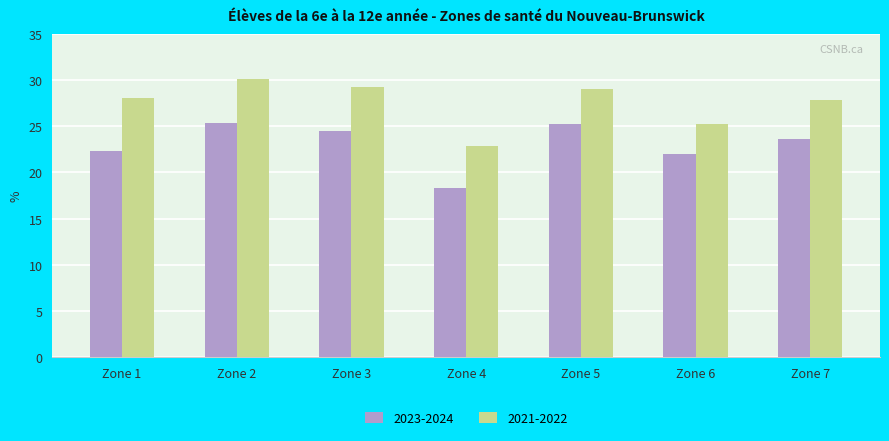

What is the difference between the second highest and second lowest values in the 2021-2022 series?

4.1